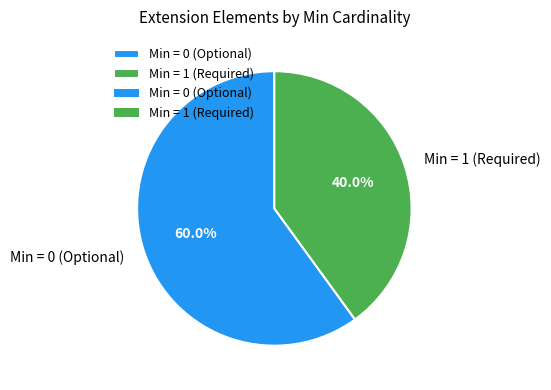

Which has a higher value, Min = 0 (Optional) or Min = 1 (Required)?

Min = 0 (Optional)